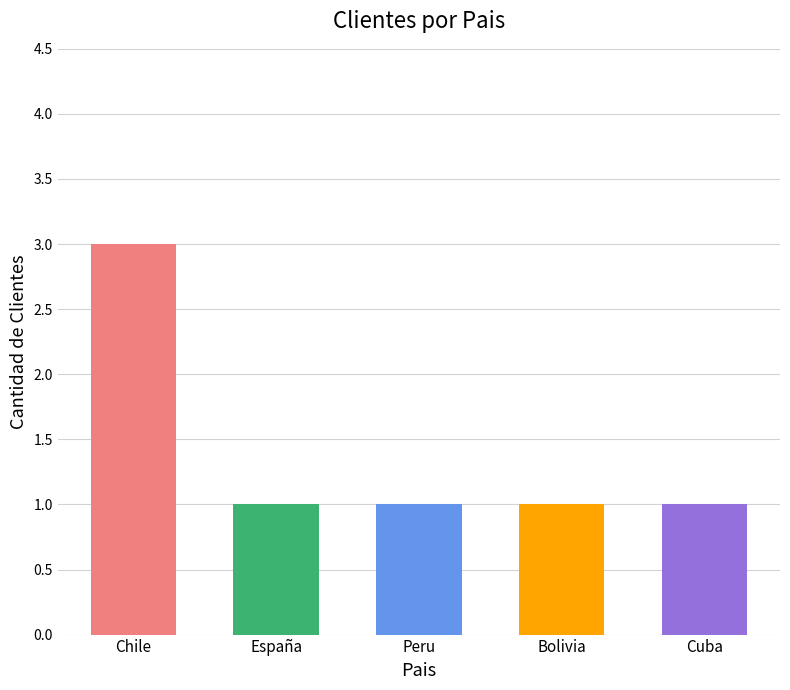

What is the greatest value displayed?

3